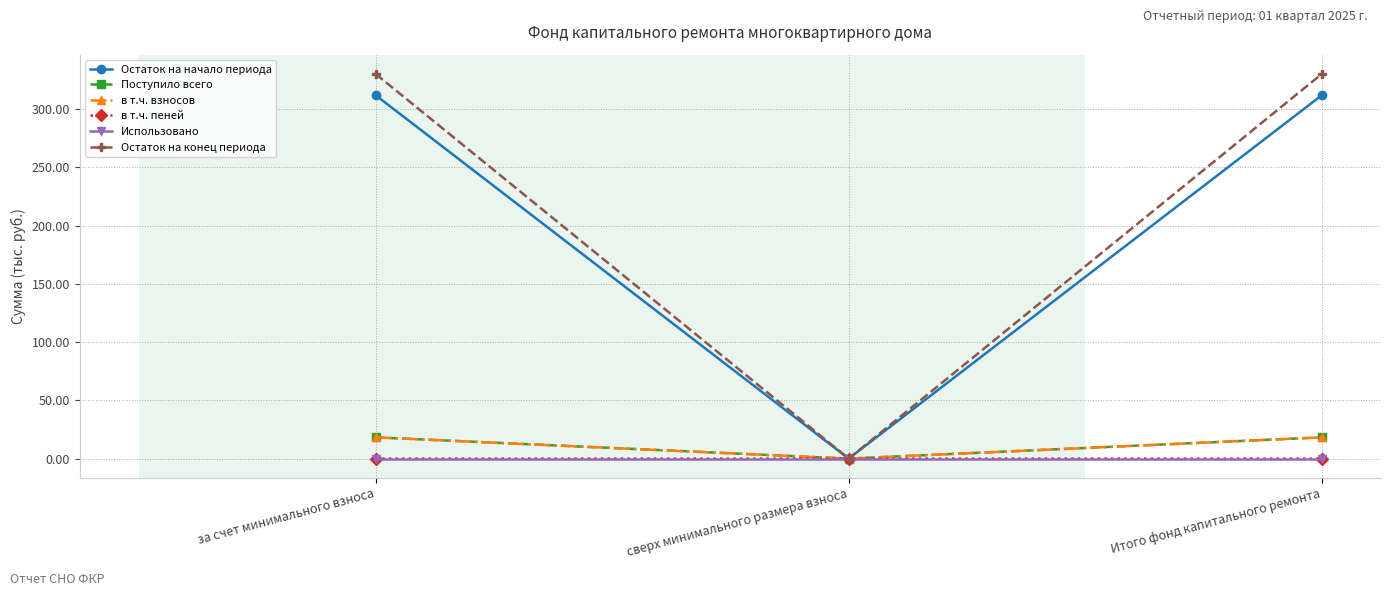

The value of Остаток на конец периода at сверх минимального размера взноса is 0.0. True or false?

True